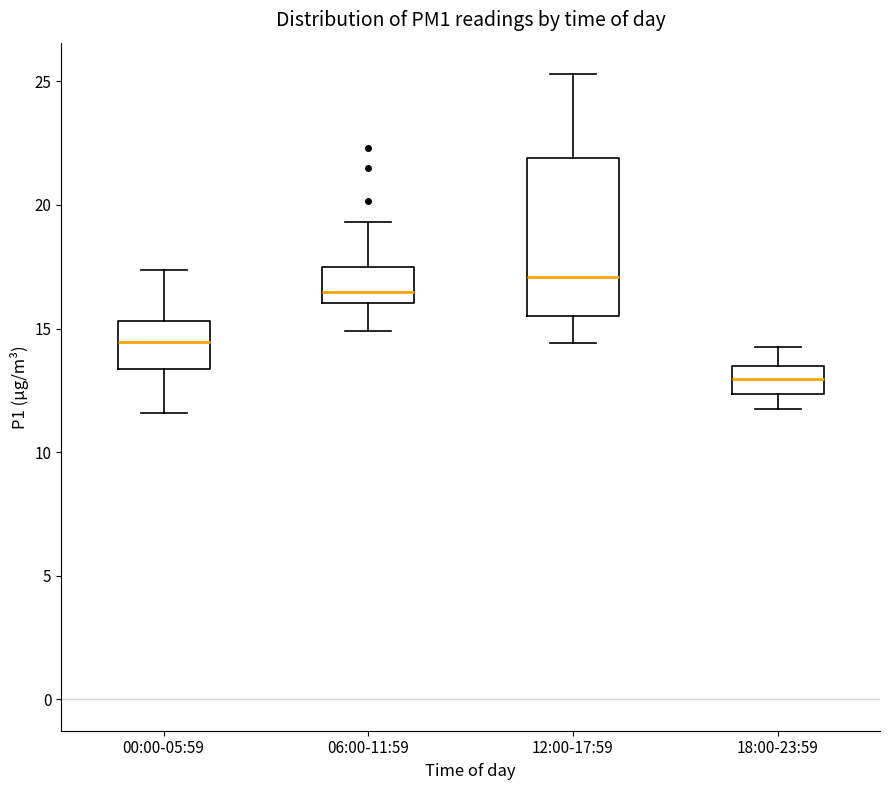

Where is the lower edge of the box for 06:00-11:59 on the y-axis? The values are not printed on the chart, so give them approximately, as read against the axis.

16.0